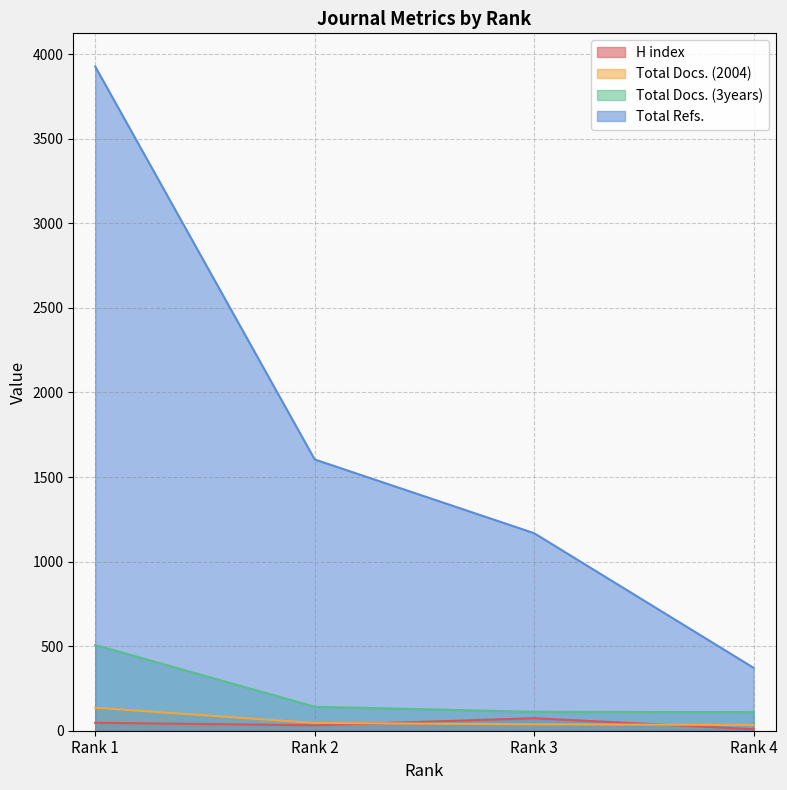

What are all the series names shown in the legend?

H index, Total Docs. (2004), Total Docs. (3years), Total Refs.